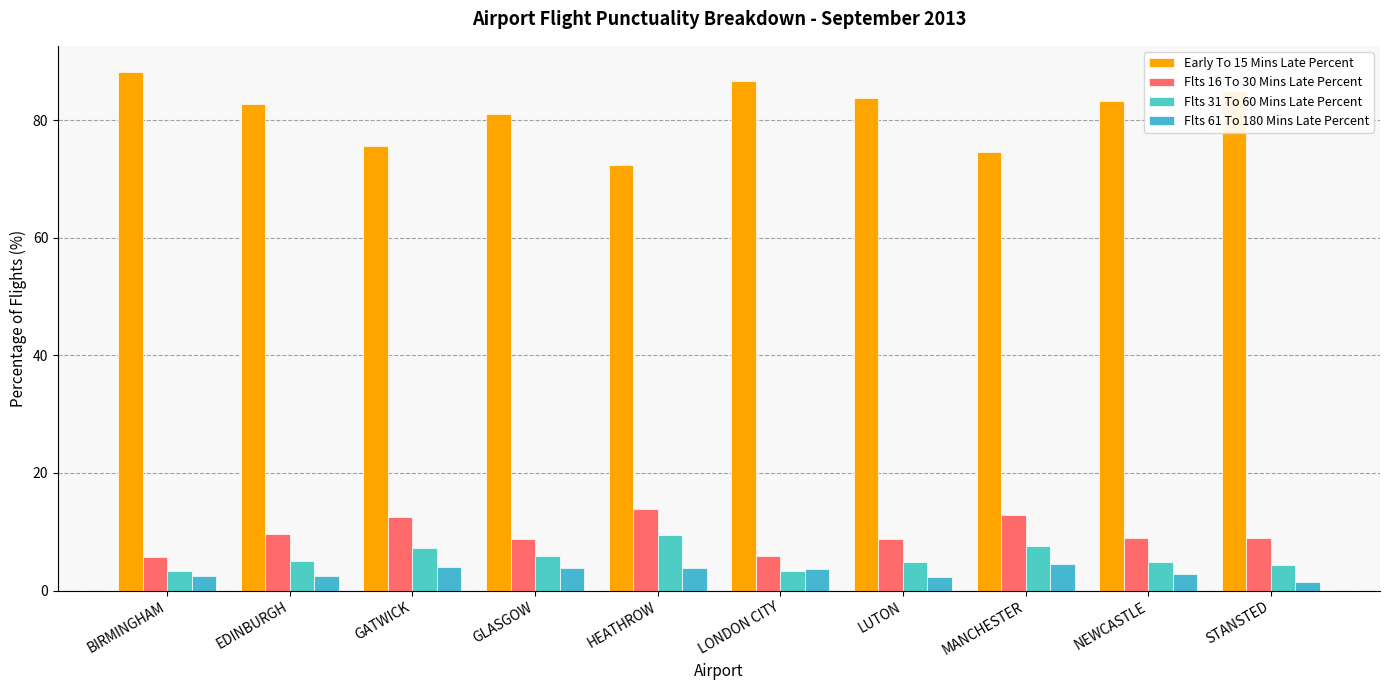

What is the label of the 3rd bar from the right?

MANCHESTER